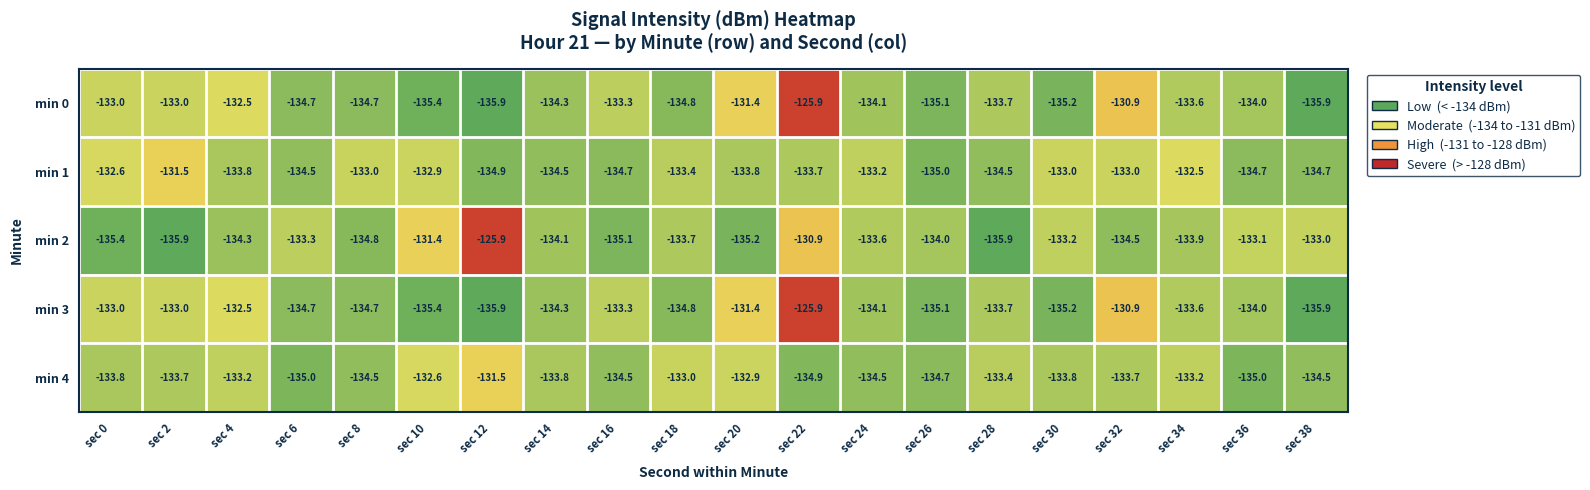

How many distinct data groups are displayed?

5